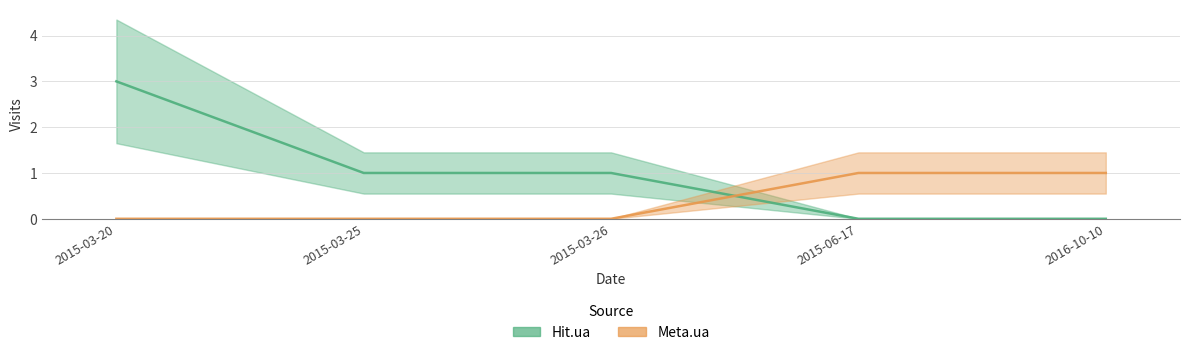

What is the label of the 4th point from the right?

2015-03-25